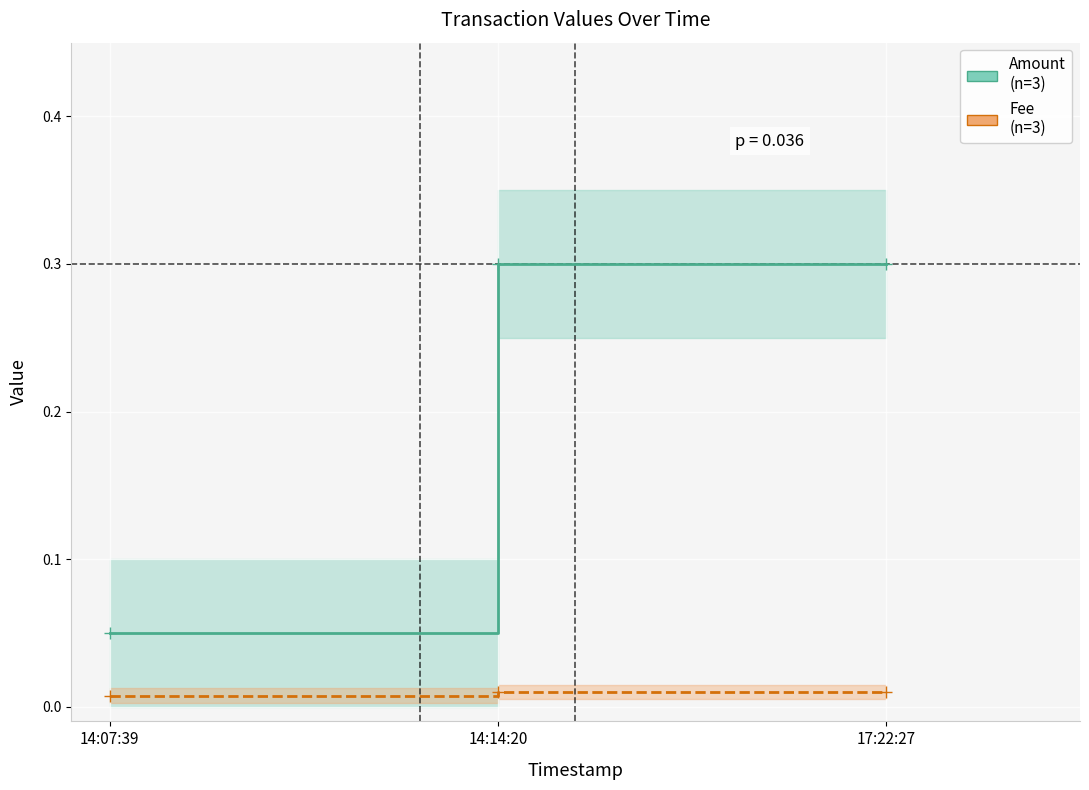

At which label does Fee reach its minimum?

14:07:39